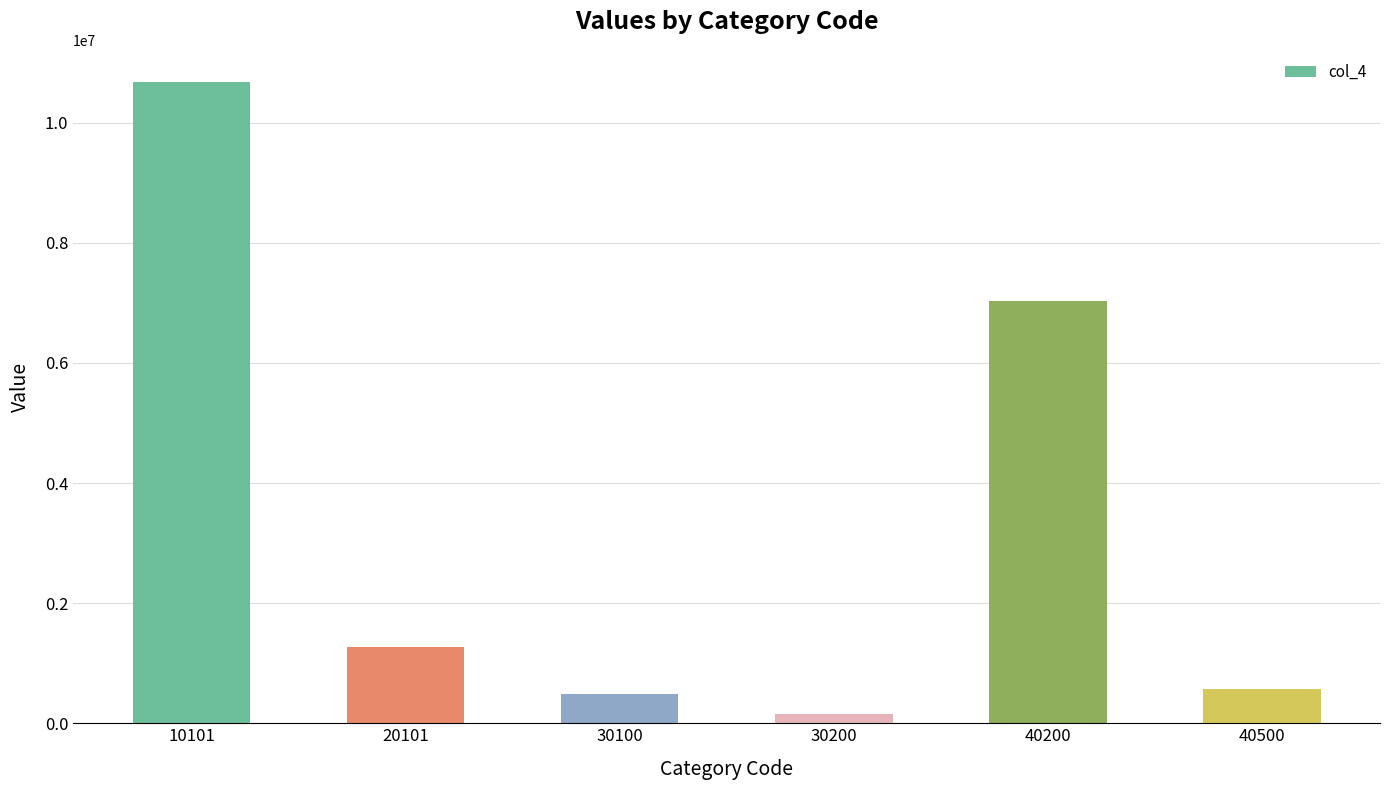

What is the sum of the values at 30200 and 30100?

642817.2